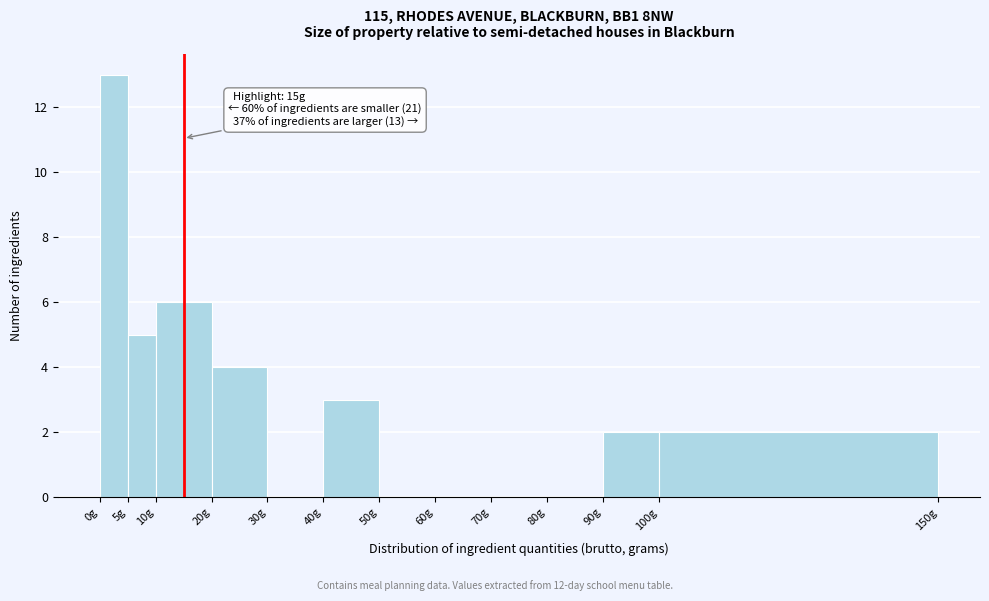

Which range on the x-axis has the tallest bar?

0 to 5